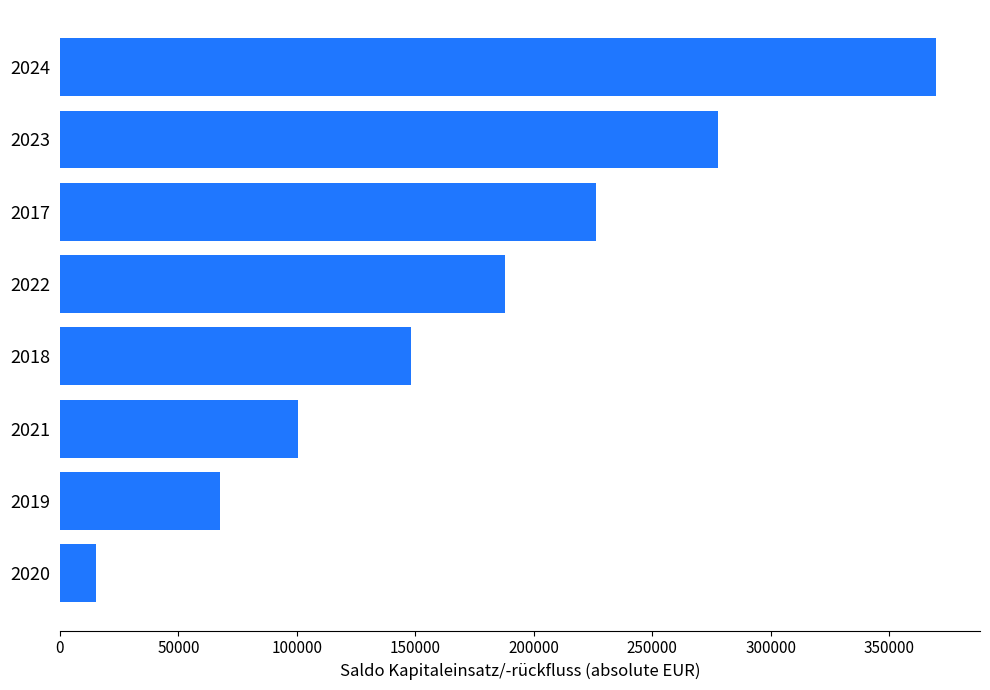

What is the change in value from 2021 to 2018?

+47661.2